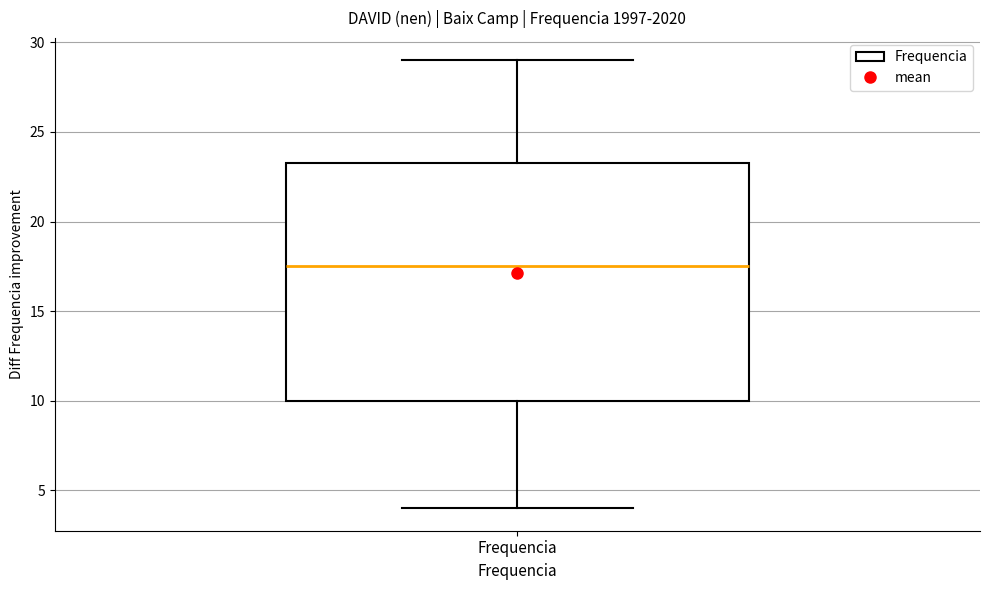

Read this box plot against the y-axis: the position of the median line, the range covered by the box, and the ends of both whiskers. The values are not printed on the chart, so give them approximately, as read against the axis.

median 17.5, box 10.0 to 23.5, whiskers 4.0 to 29.0